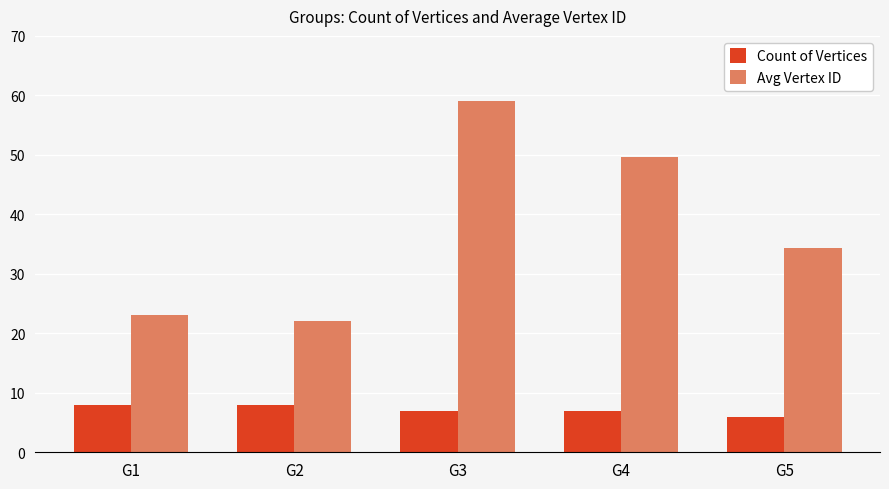

At how many categories does at least one series exceed 46?

2